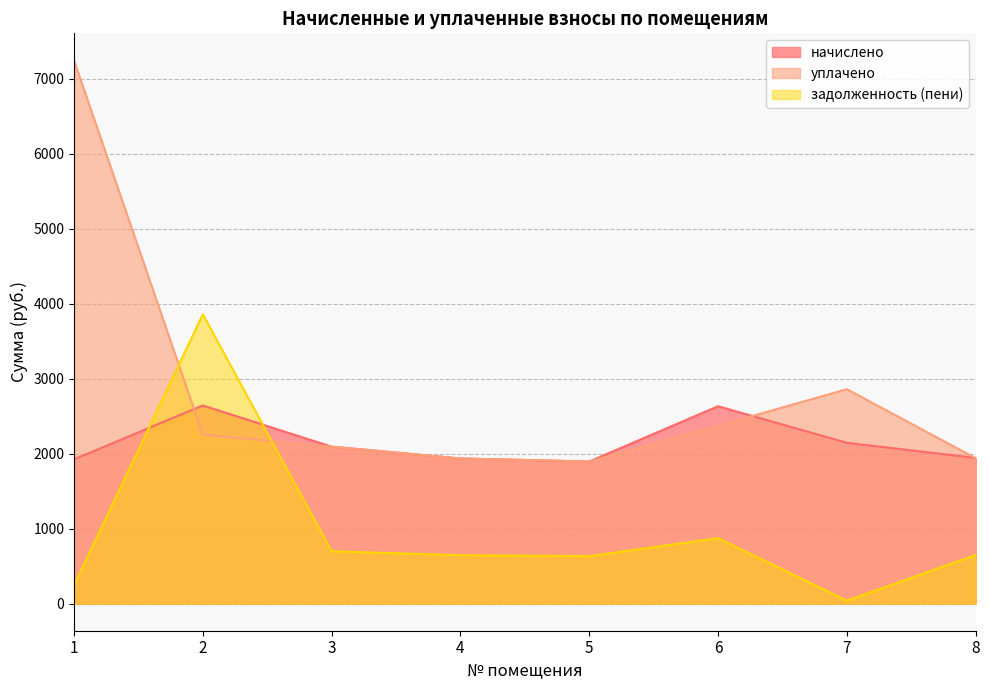

How many interior local valleys does the задолженность (пени) series have?

2